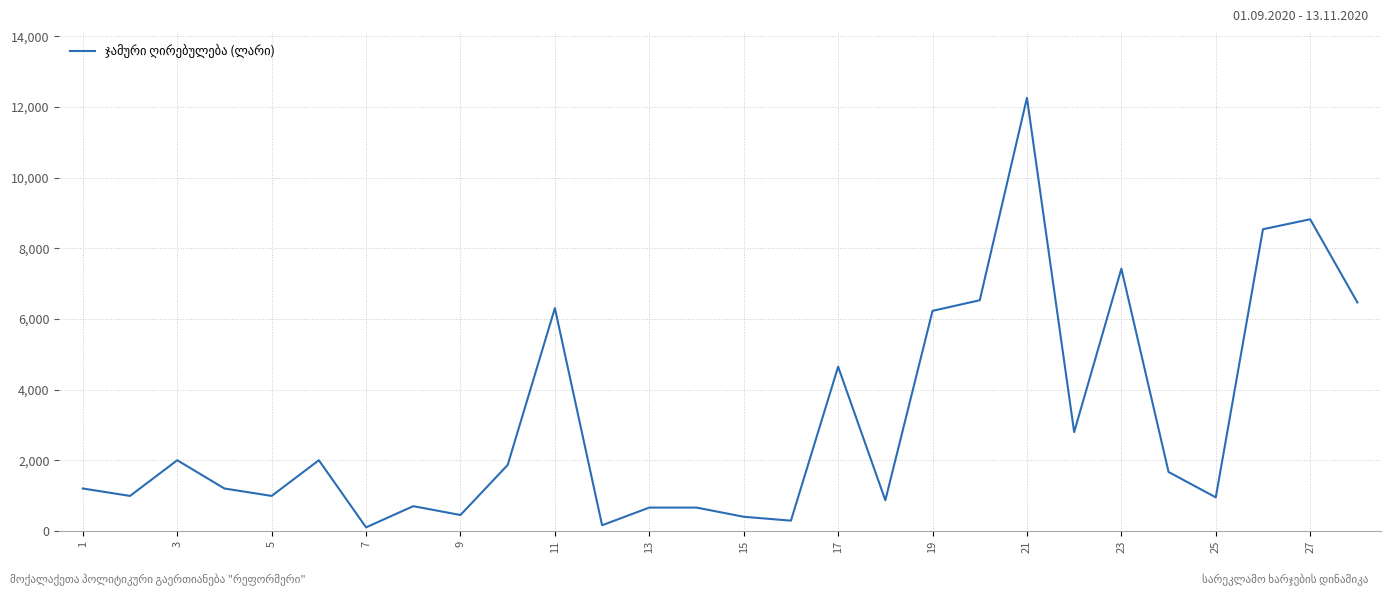

What is the maximum value shown in the chart?

12257.2